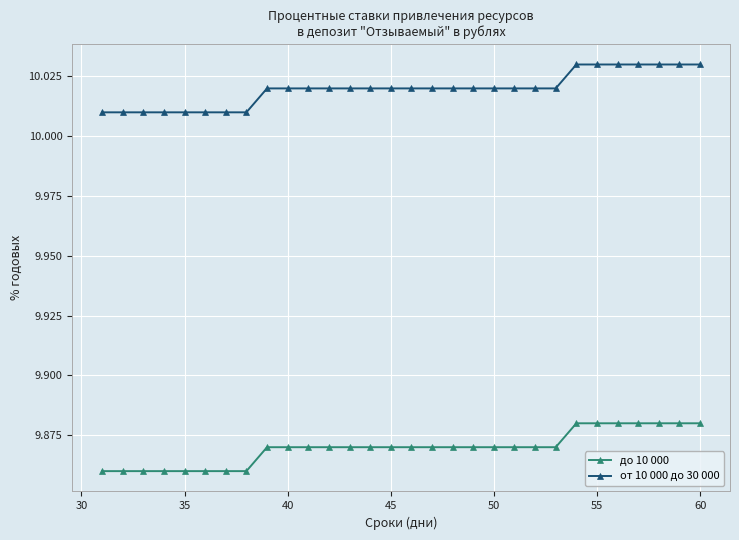

What is the sum of all до 10 000 values?

296.1